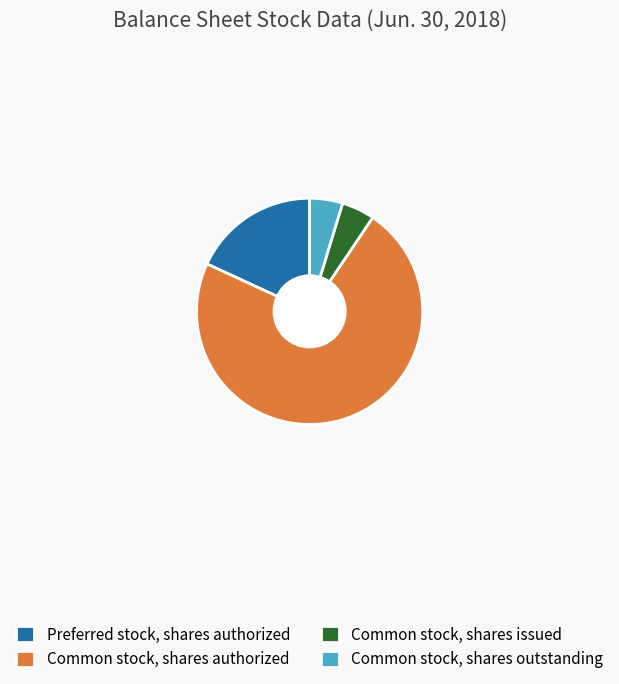

What is the ratio of the value at Common stock, shares issued to the value at Common stock, shares outstanding?

1.0